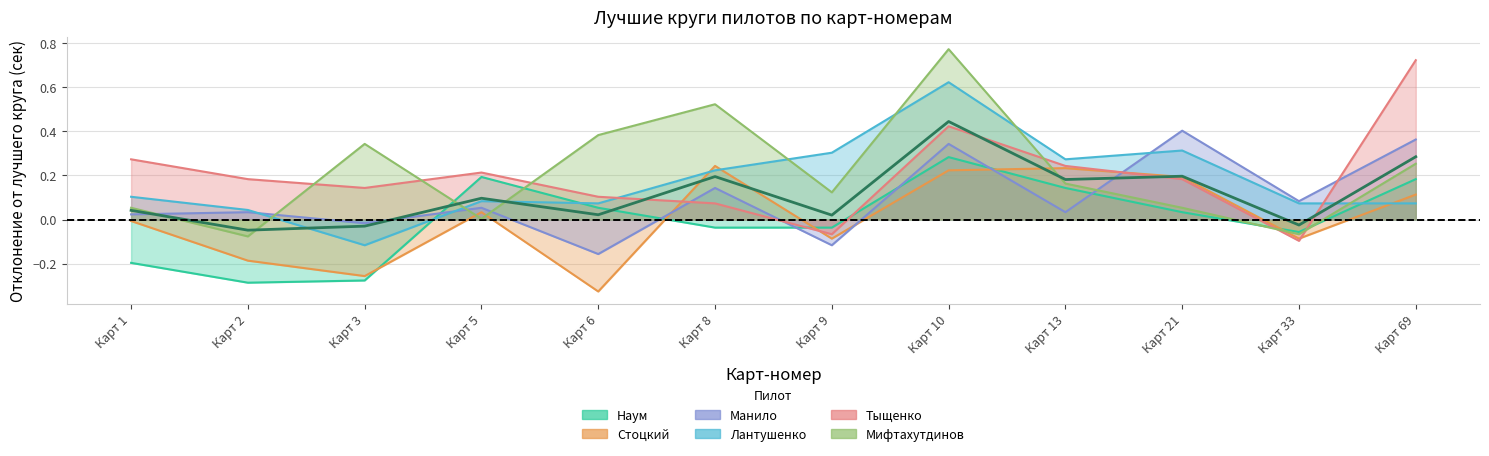

At which category is the sum across all series the highest?

Карт 10